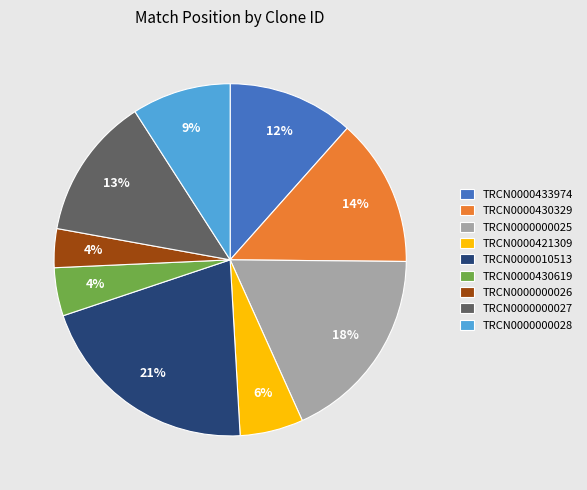

Which slice is the largest?

TRCN0000010513